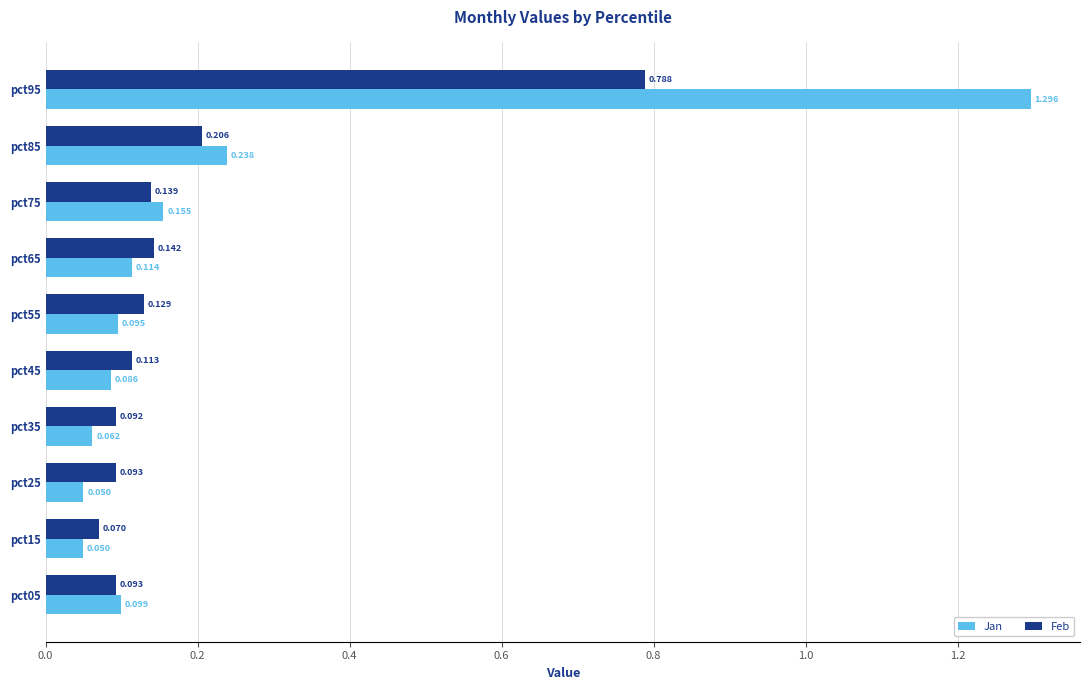

What are all the series names shown in the legend?

Jan, Feb